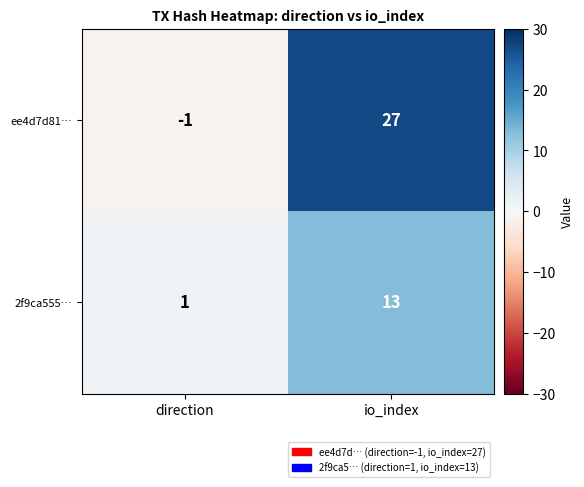

Which series has the largest total across all categories?

ee4d7d81…